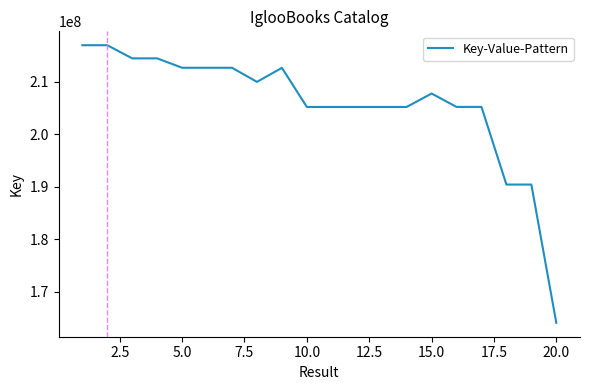

What is the difference between the maximum and minimum values?

52856979